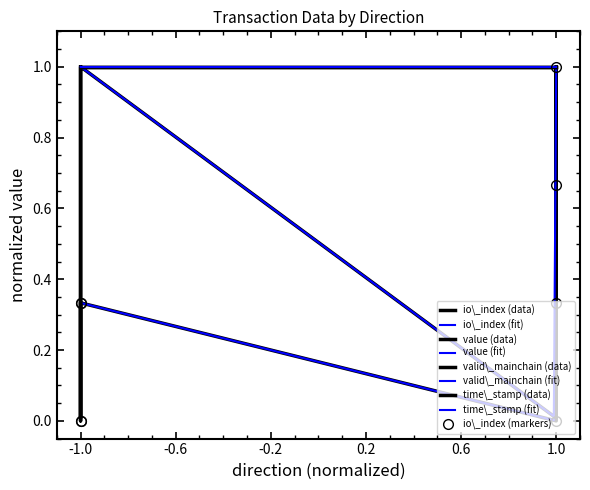

Which series ends up on top after the final intersection of time_stamp_norm and value?

value